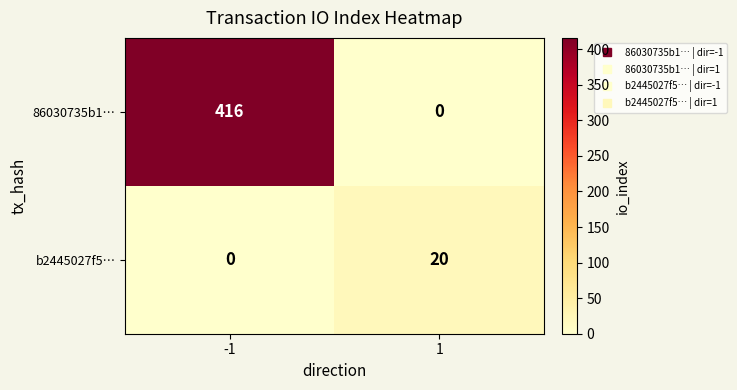

What is the sum of all b2445027f5… values?

20